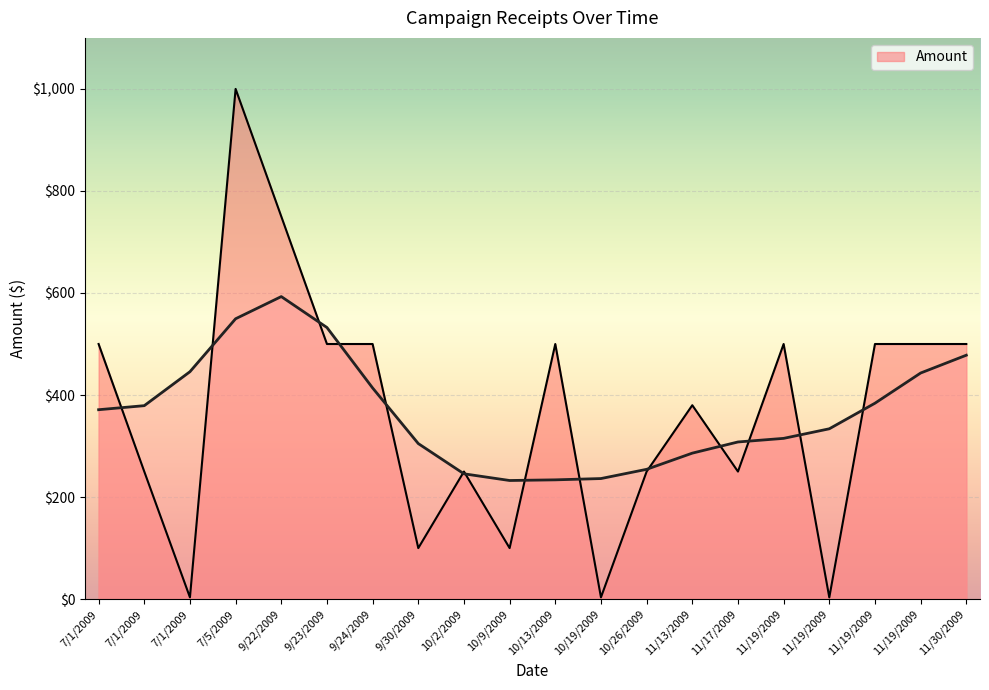

Where is the first local maximum?

7/5/2009